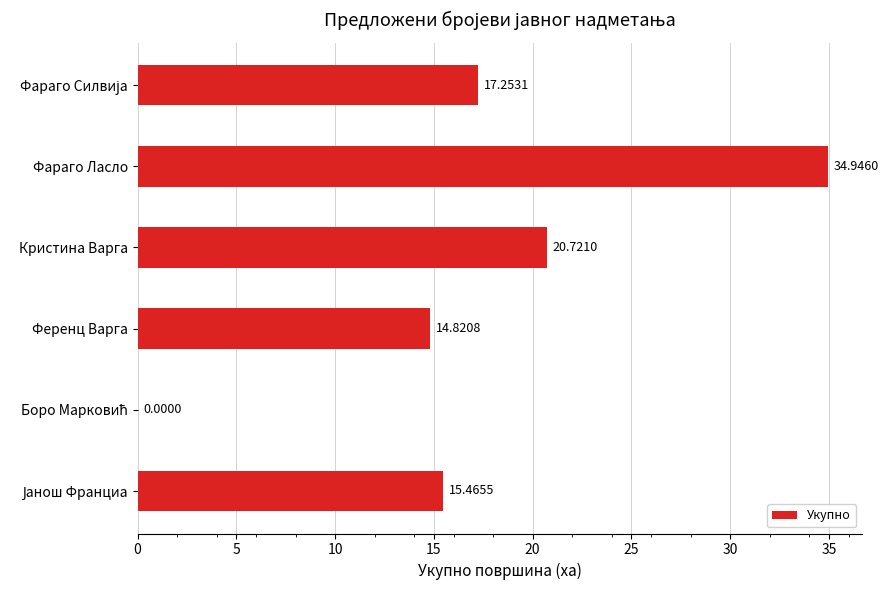

What is the change in value from Ференц Варга to Фараго Ласло?

+20.1